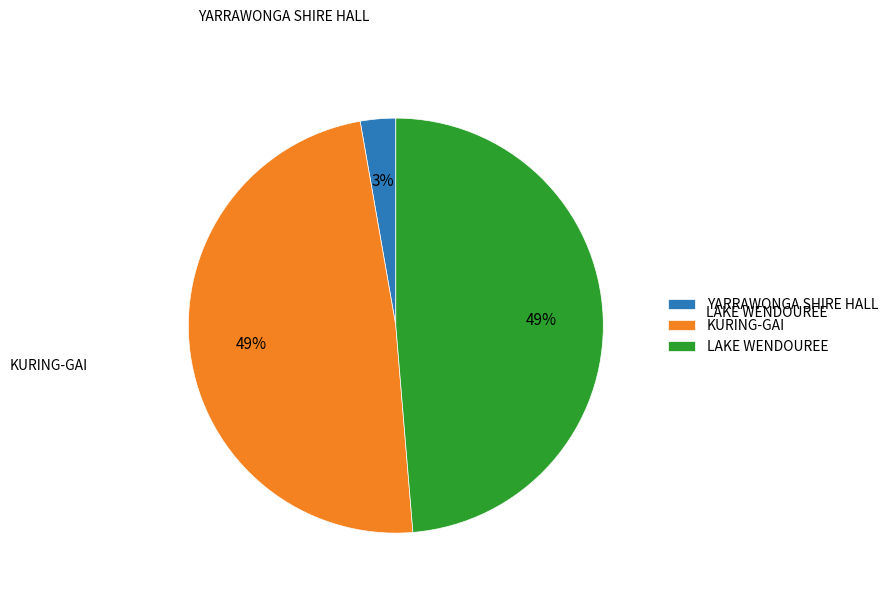

To the nearest percent, what percentage of the pie is YARRAWONGA SHIRE HALL?

3%